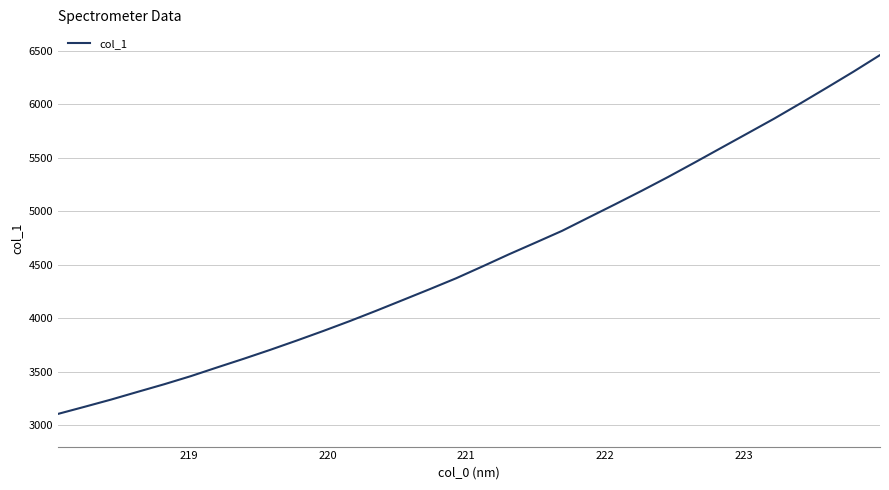

What is the smallest value displayed?

3105.5